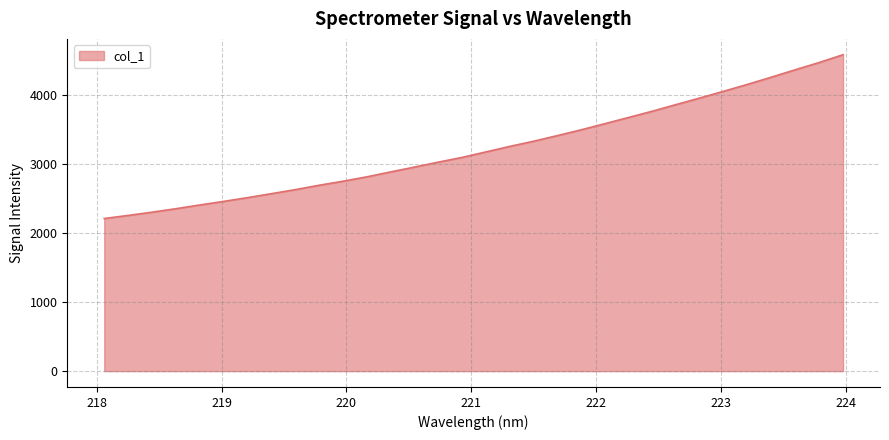

What is the difference between the maximum and minimum values?

2373.9